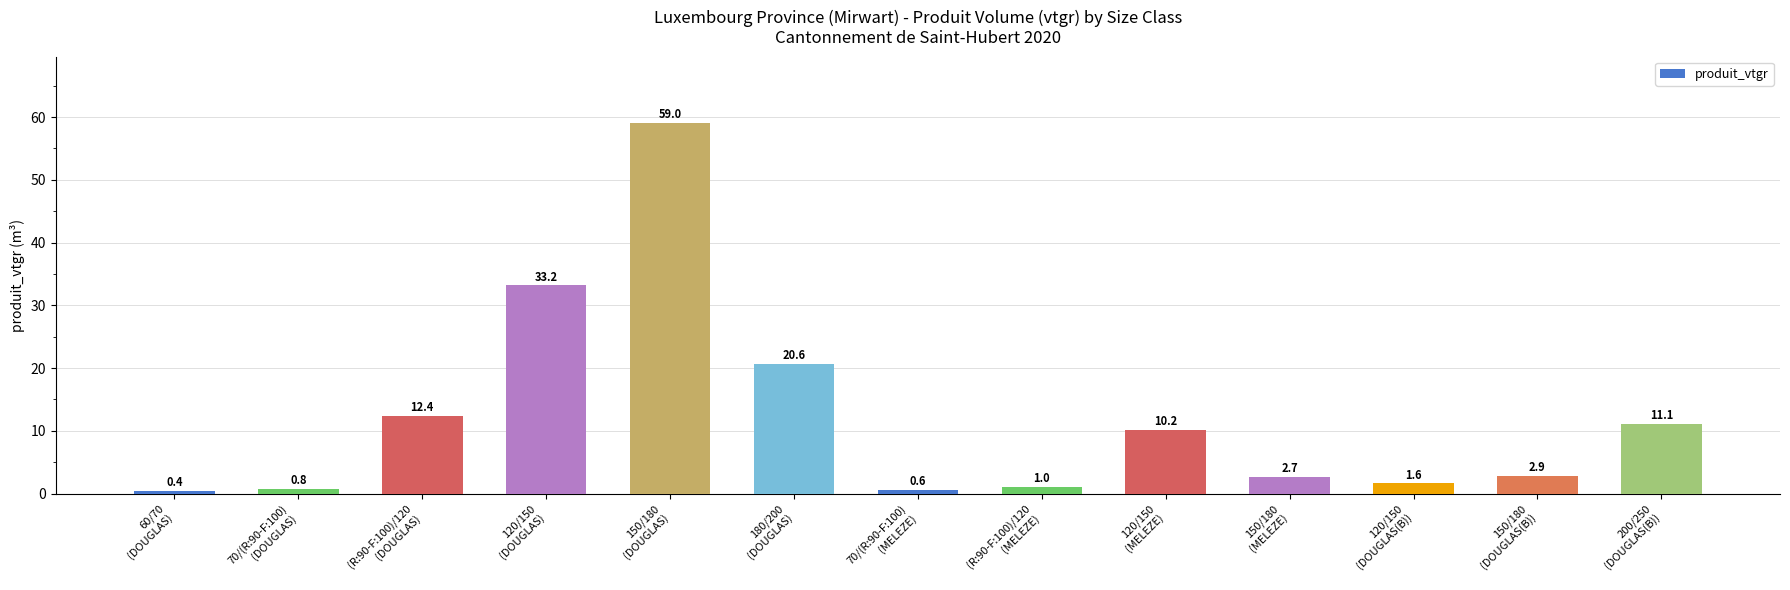

List the labels in order of value, smallest first.

60/70
(DOUGLAS), 70/(R:90-F:100)
(MELEZE), 70/(R:90-F:100)
(DOUGLAS), (R:90-F:100)/120
(MELEZE), 120/150
(DOUGLAS(B)), 150/180
(MELEZE), 150/180
(DOUGLAS(B)), 120/150
(MELEZE), 200/250
(DOUGLAS(B)), (R:90-F:100)/120
(DOUGLAS), 180/200
(DOUGLAS), 120/150
(DOUGLAS), 150/180
(DOUGLAS)